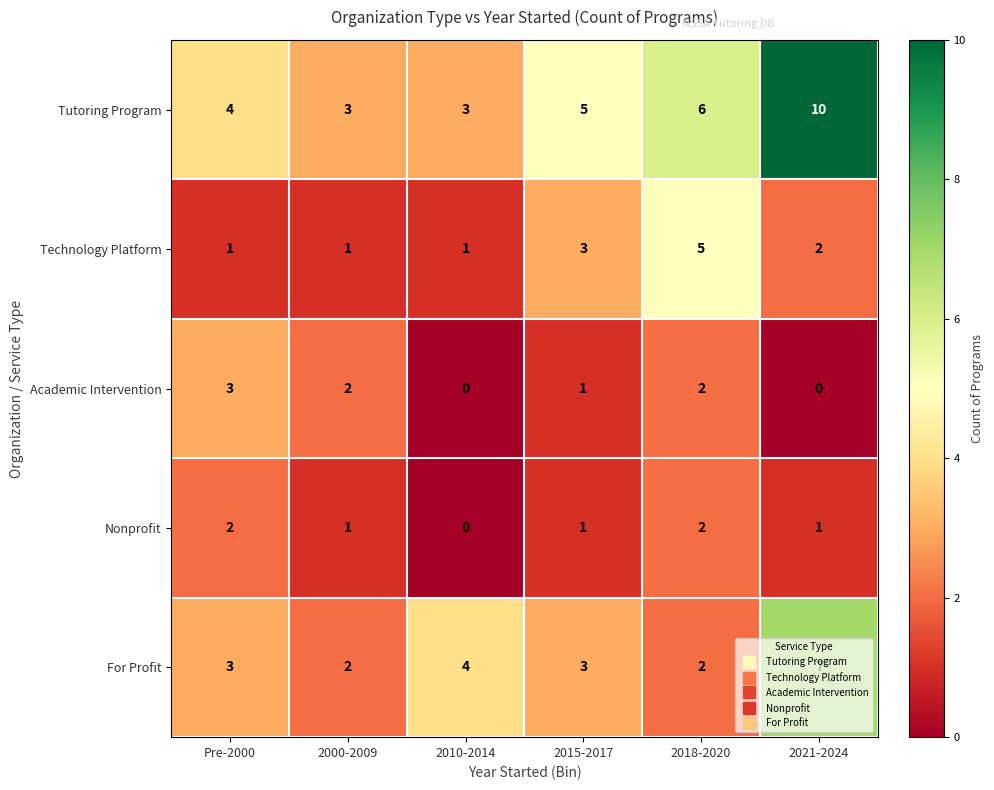

Is the value of Academic Intervention at 2000-2009 greater than the value of Nonprofit at 2021-2024?

Yes